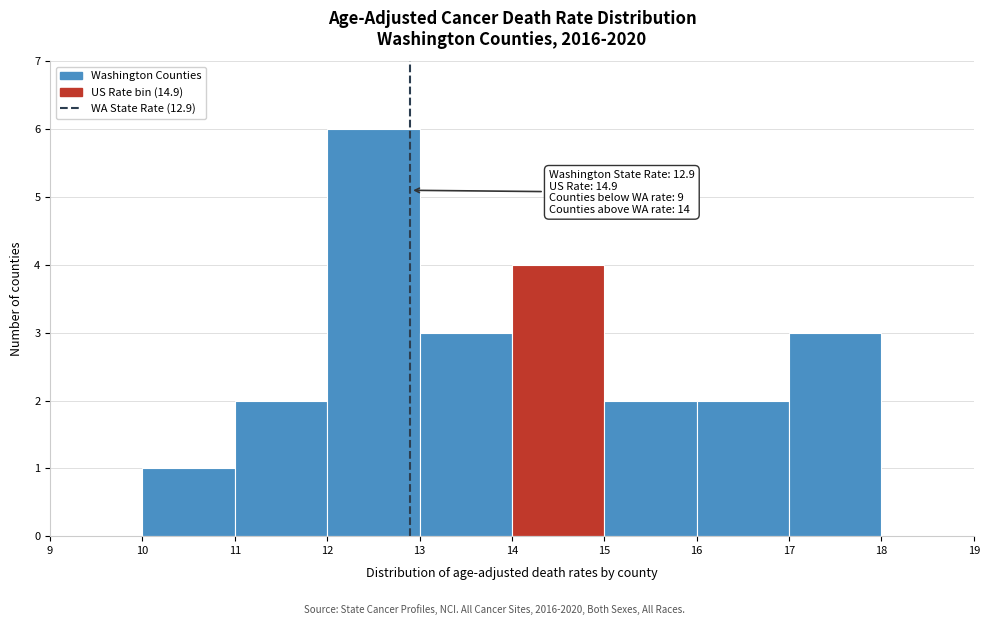

Which range on the x-axis has the tallest bar?

12 to 13